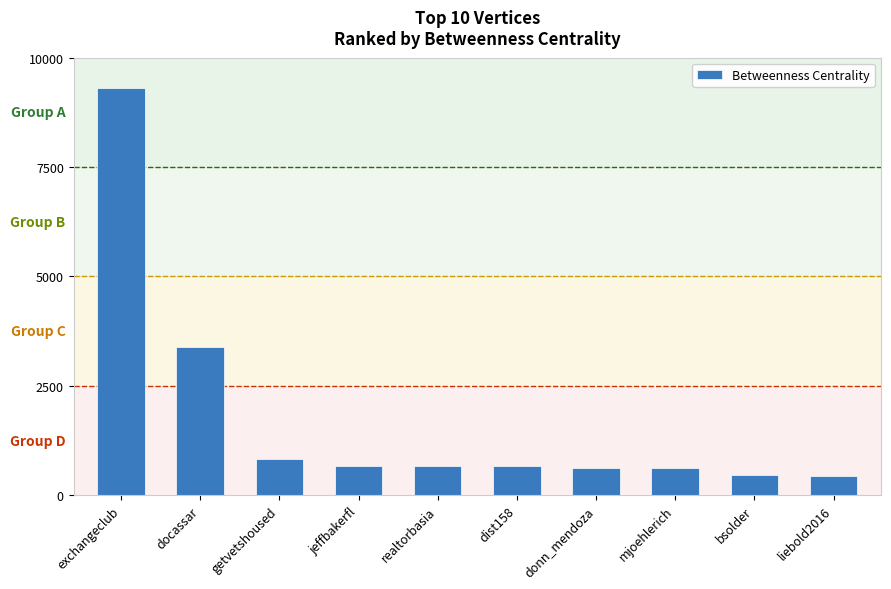

Which category has the highest value across all series?

exchangeclub